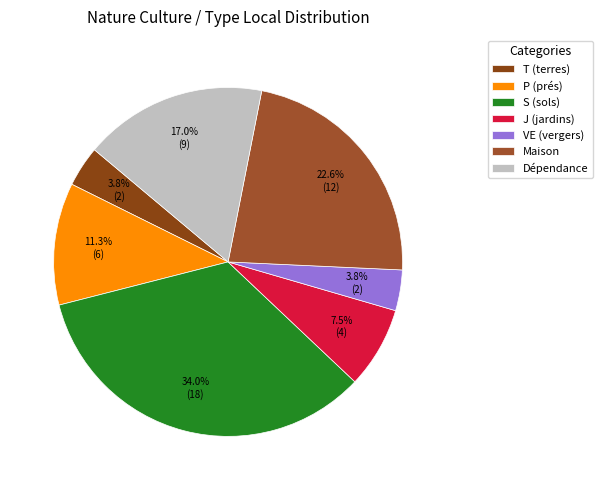

What is the ratio of the value at S (sols) to the value at J (jardins)?

4.5